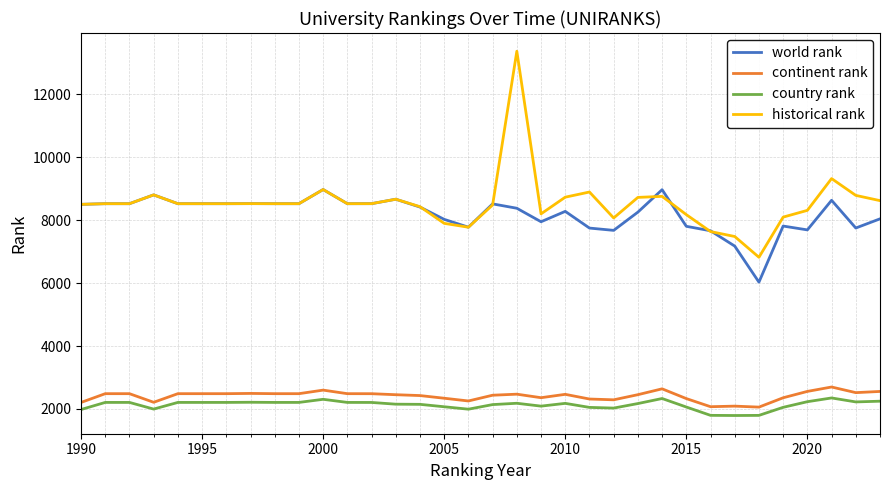

Is this an area chart (filled region under the line)?

No